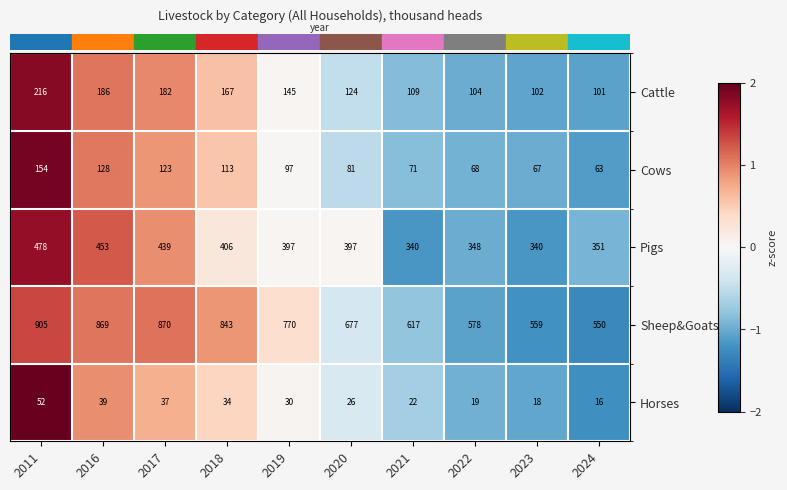

At which label does Sheep&Goats first exceed 770?

2011